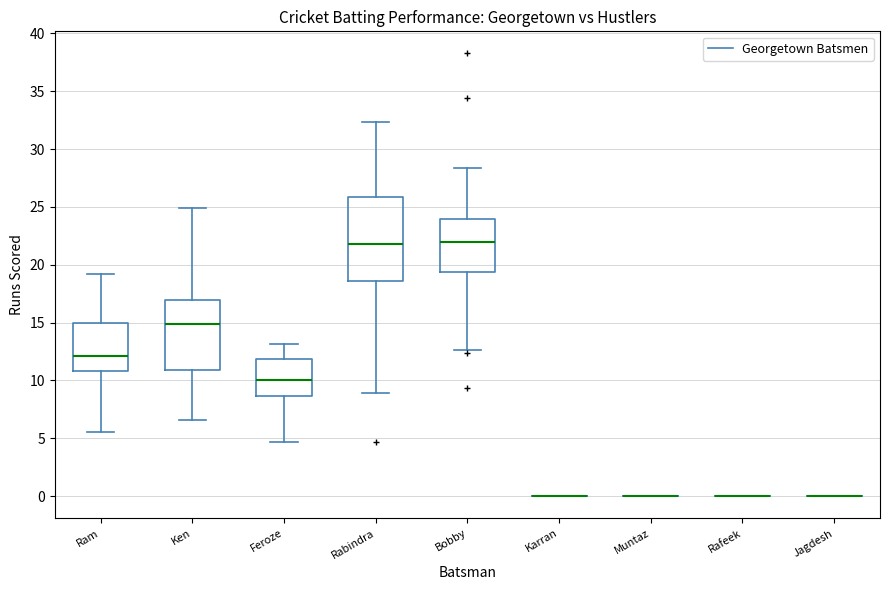

Reading left to right, transcribe this box plot: for each box, give where its median line is, the range the box spans, and where its two whiskers end, as read against the y-axis. The values are not printed on the chart, so give them approximately, as read against the axis.

Ram: median 12.0, box 11.0 to 15.0, whiskers 5.5 to 19.0
Ken: median 15.0, box 11.0 to 17.0, whiskers 6.5 to 25.0
Feroze: median 10.0, box 8.5 to 12.0, whiskers 4.5 to 13.0
Rabindra: median 22.0, box 18.5 to 26.0, whiskers 9.0 to 32.5
Bobby: median 22.0, box 19.5 to 24.0, whiskers 12.5 to 28.5
Karran: box collapsed to a line at 0.0, whiskers 0.0 to 0.0
Muntaz: box collapsed to a line at 0.0, whiskers 0.0 to 0.0
Rafeek: box collapsed to a line at 0.0, whiskers 0.0 to 0.0
Jagdesh: box collapsed to a line at 0.0, whiskers 0.0 to 0.0